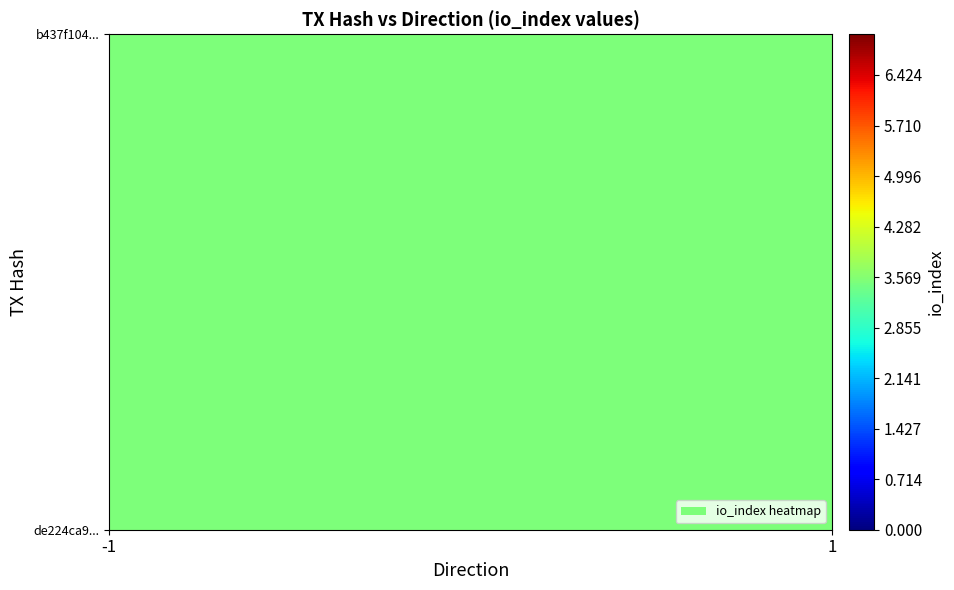

How many b437f1041a172f1028806b50b62fbc907f687dc values are between 1 and 7?

2